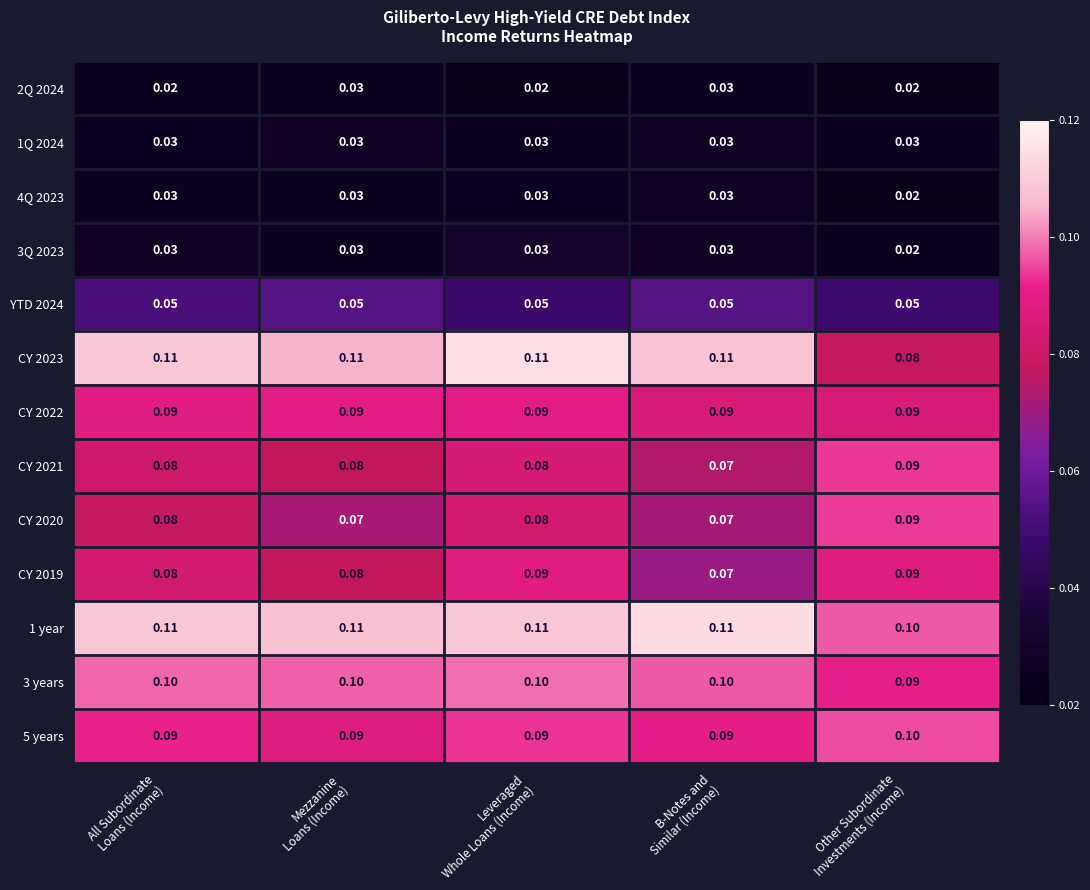

What is the spread (max minus min) of values at All Subordinate
Loans (Income)?

0.1